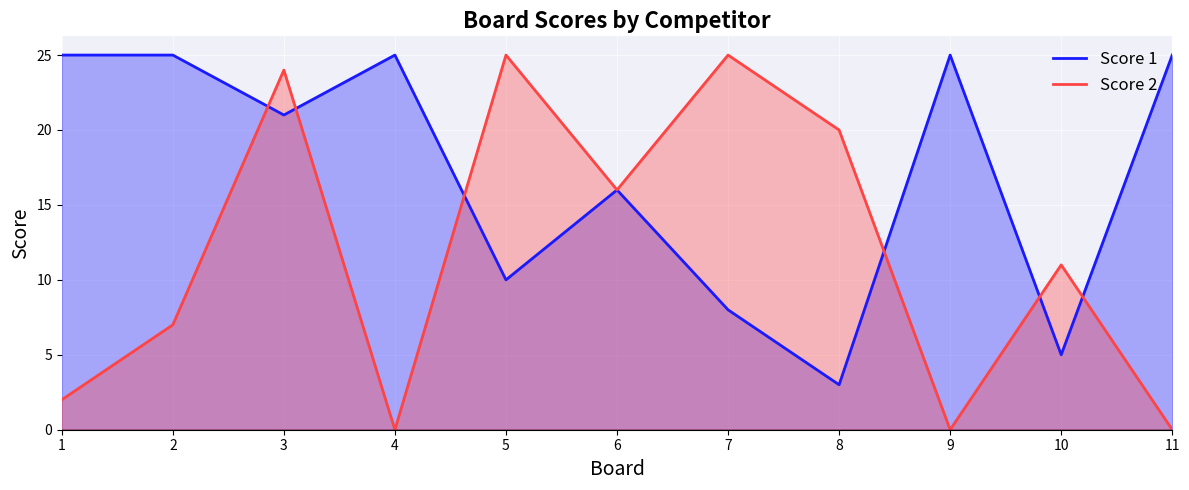

Read the Score 1 value at 7.

8